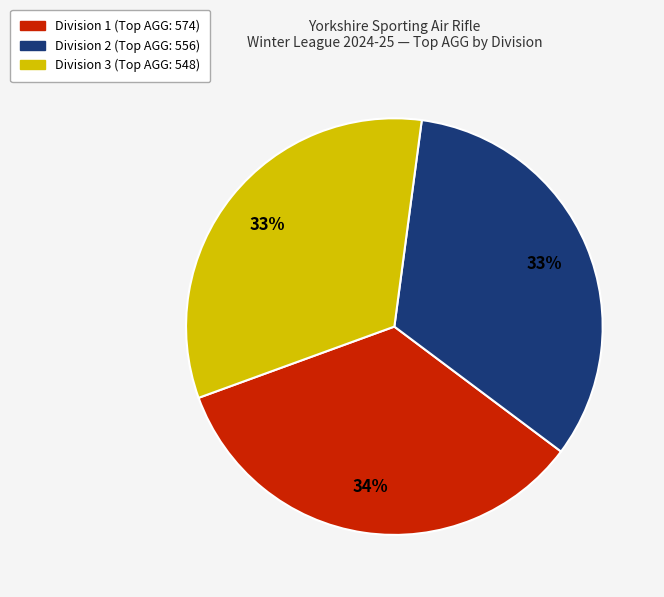

Is there any slice that represents more than half of the pie?

No